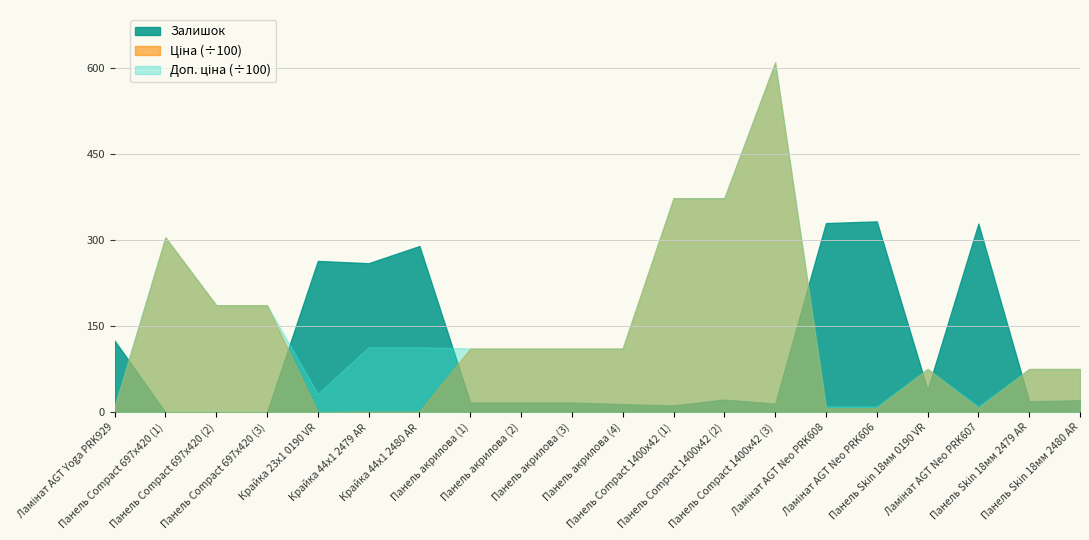

Does the chart have visible grid lines?

Yes